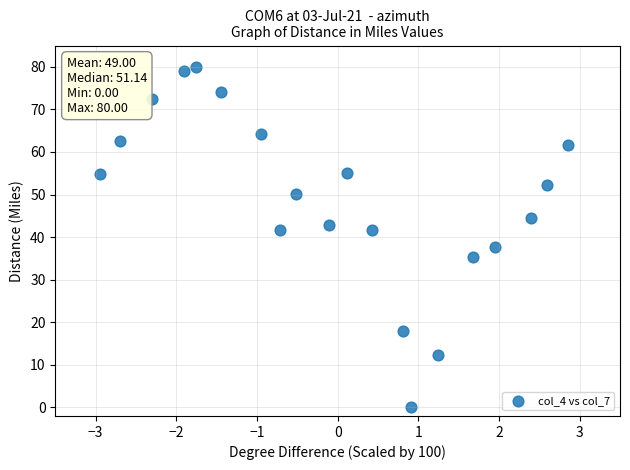

What is the range of X values (max minus min)?

5.8